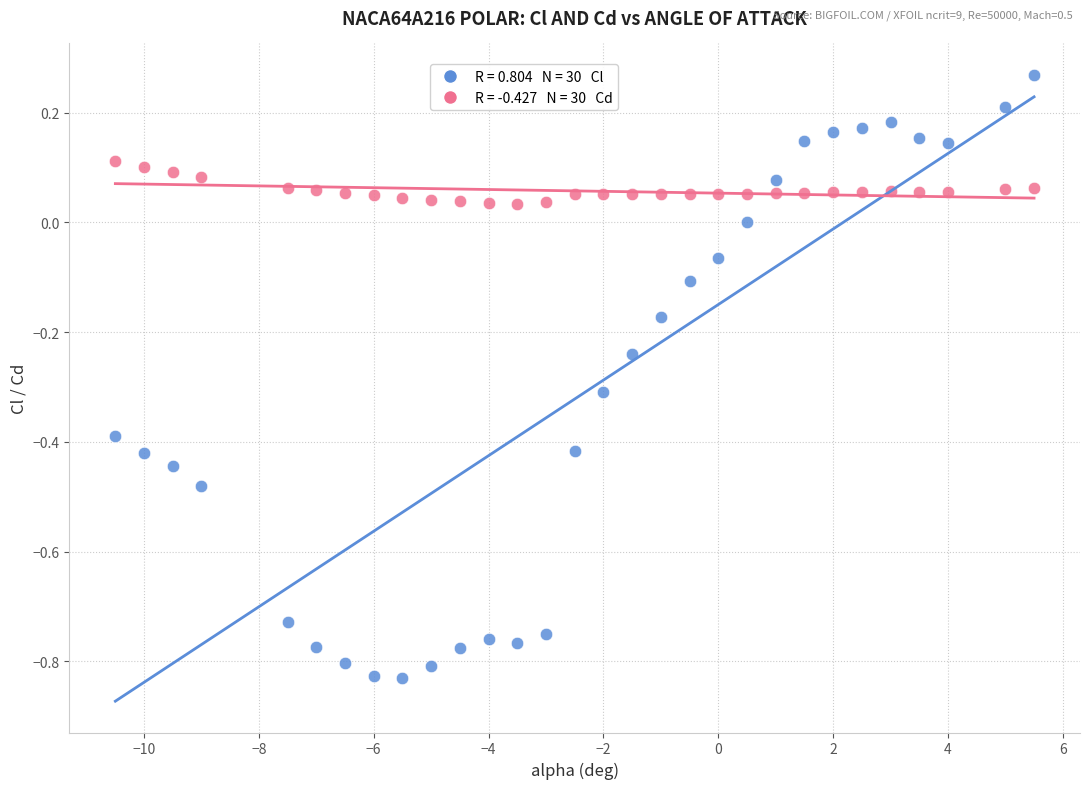

Across all data points, what is the range of Y values (max minus min)?

1.1